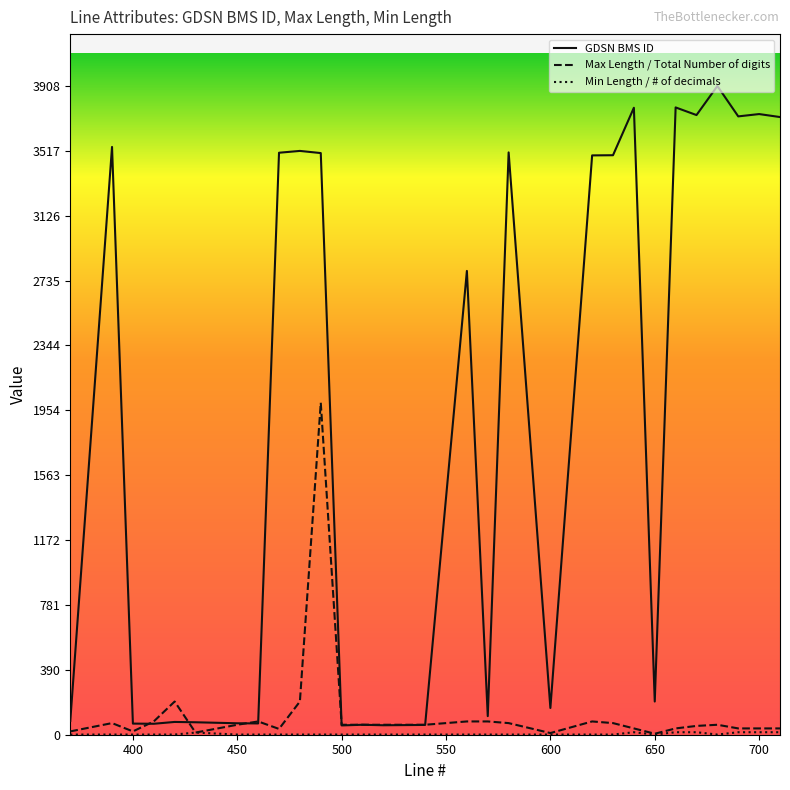

True or false: GDSN BMS ID and Max Length / Total Number of digits cross at least once.

True